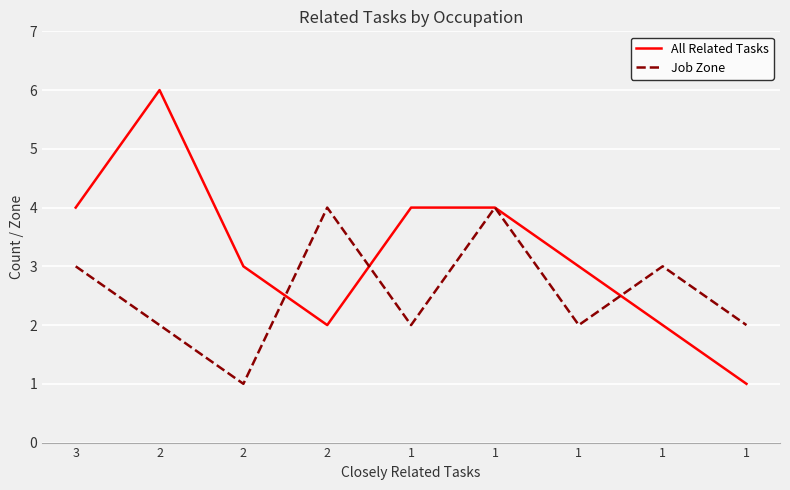

The value of All Related Tasks at 2 is 6. True or false?

True